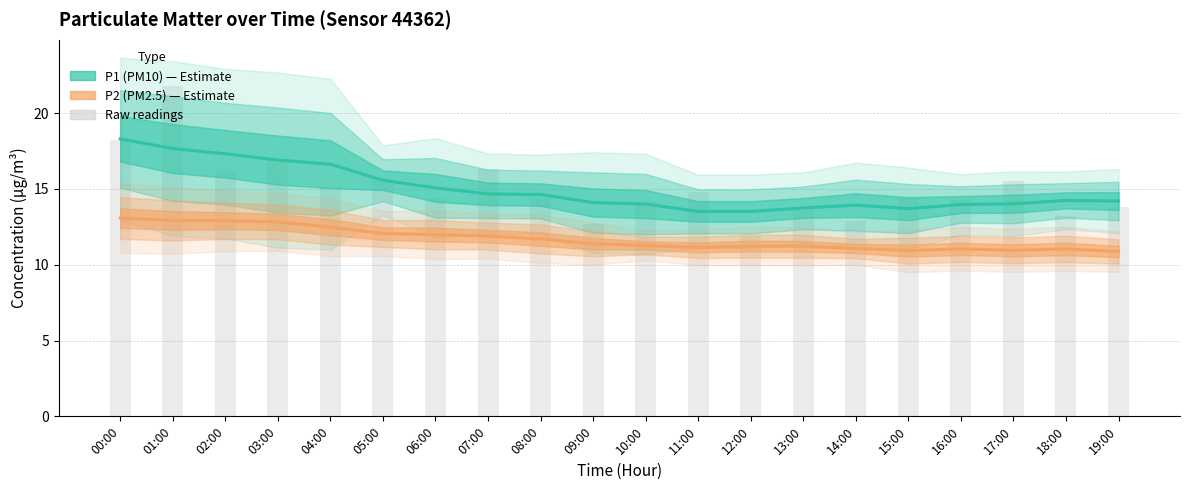

What is the total value across all series at 15:00?

24.6